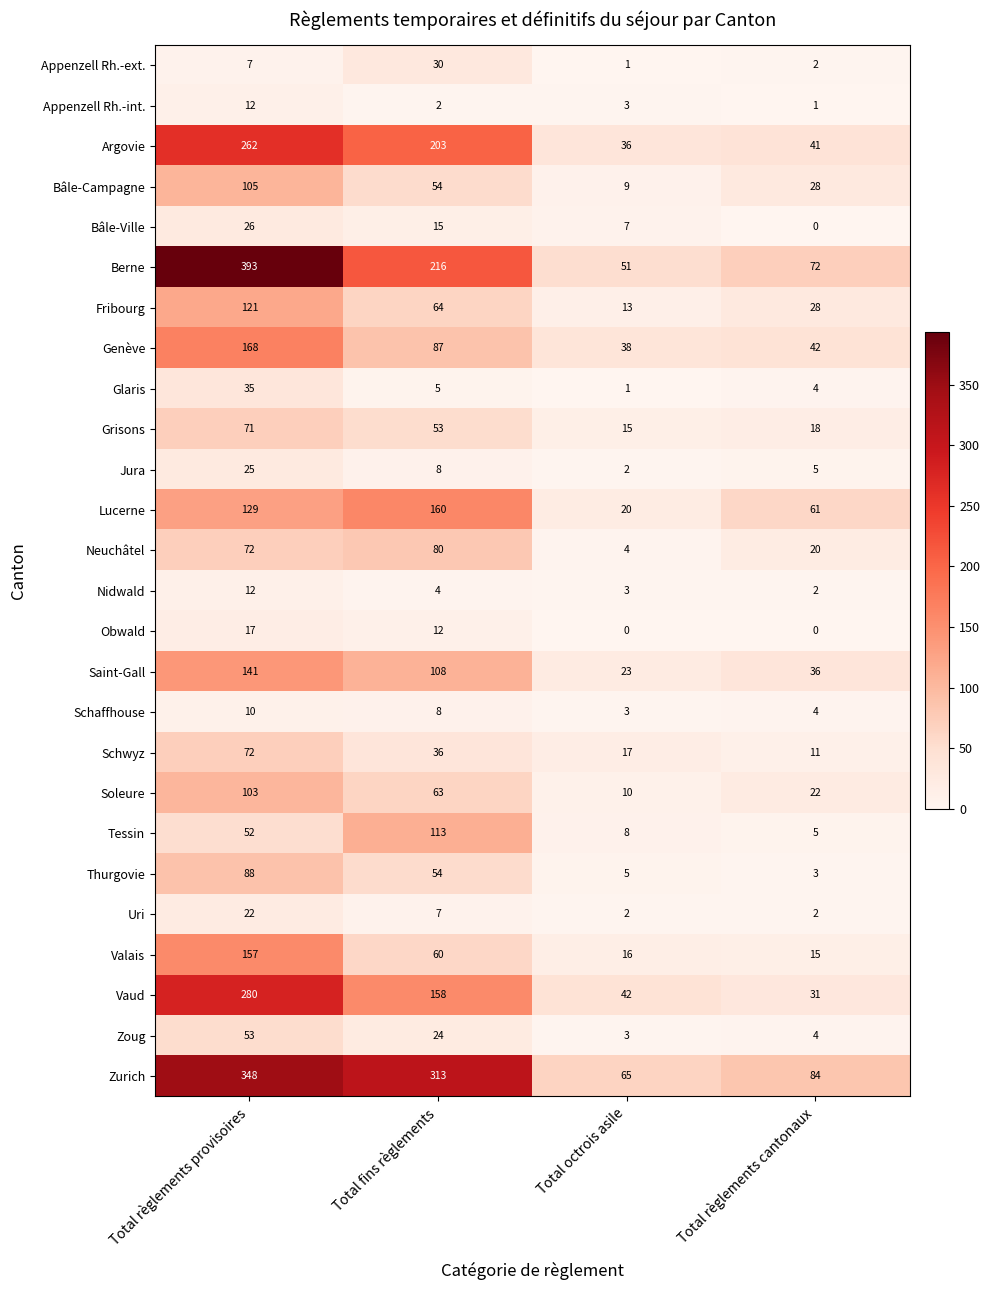

At how many categories does at least one series exceed 193?

2